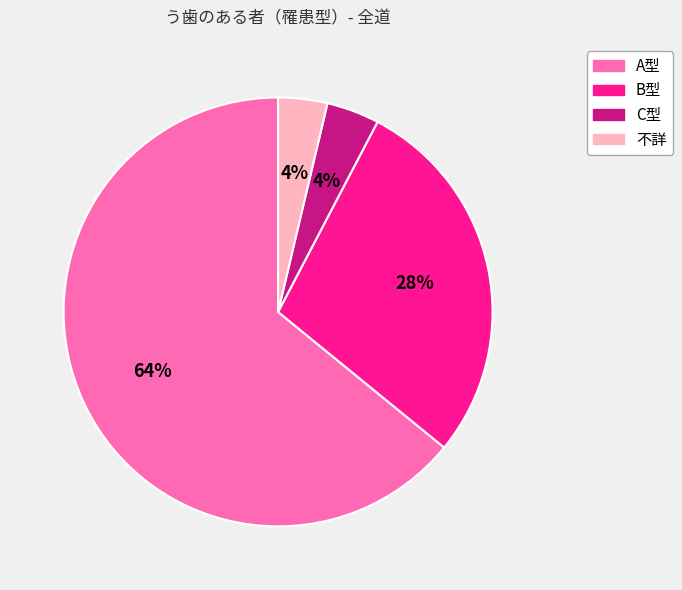

True or false: A型 accounts for 76% of the total.

False